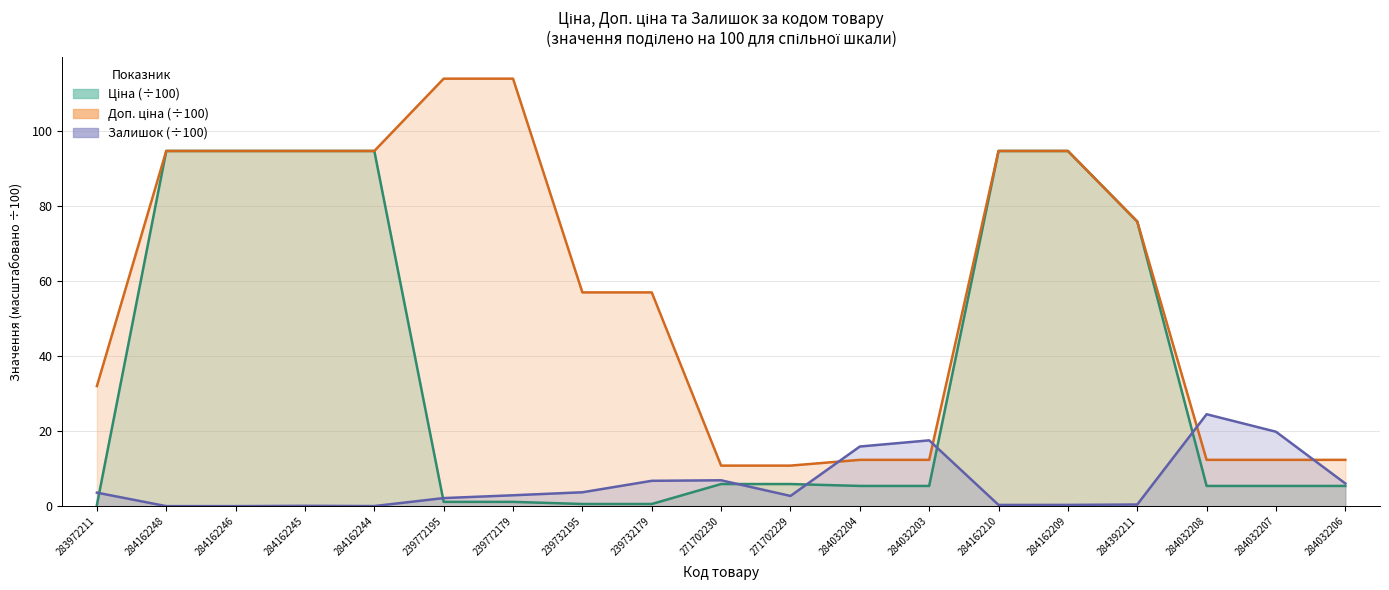

What is the total value across all series at 284162246?

189.6